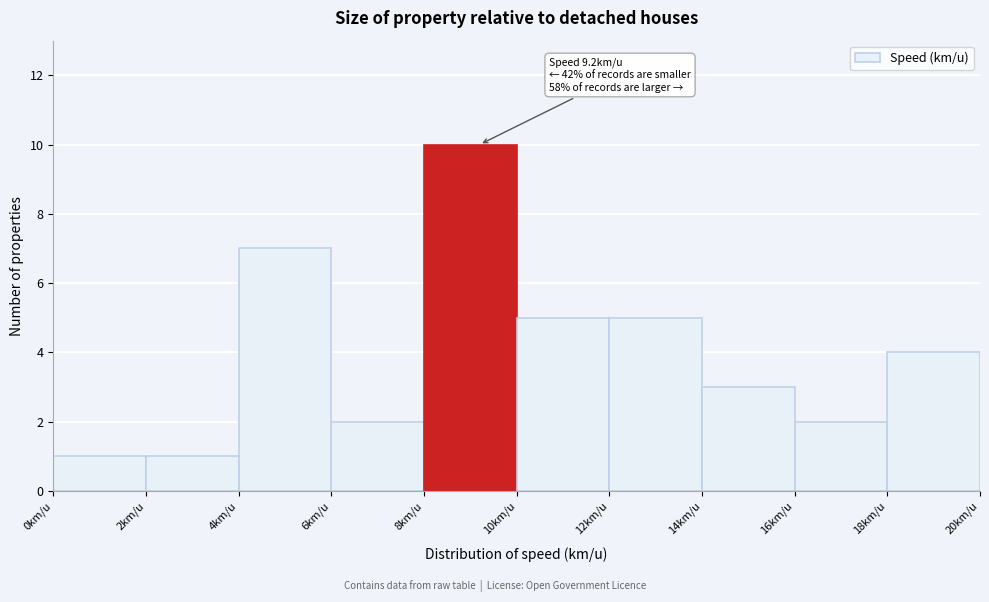

Which range on the x-axis has the tallest bar?

8 to 10